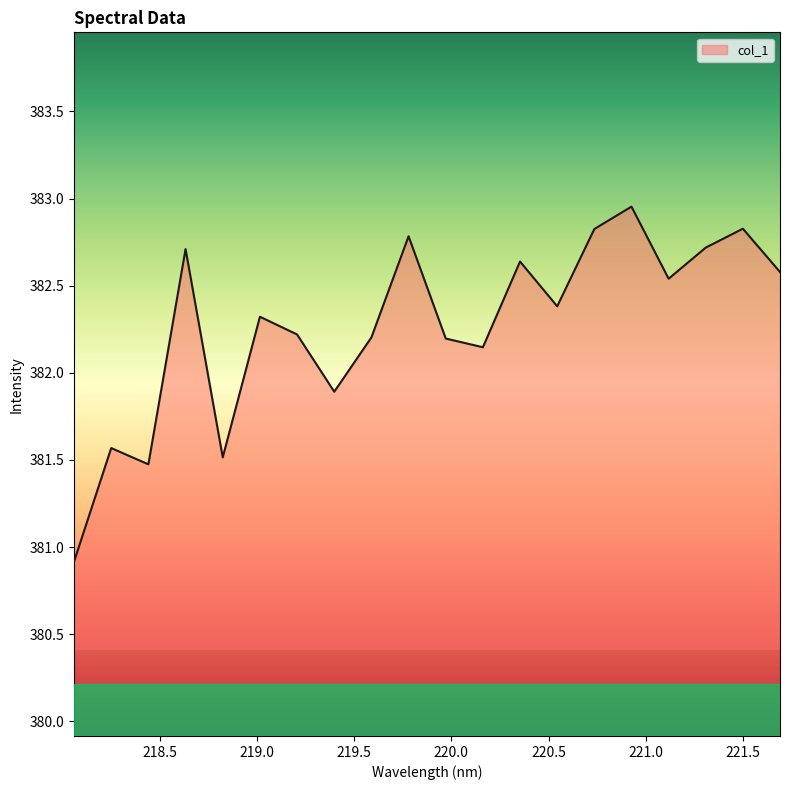

Does the chart display data point markers on the line(s)?

No